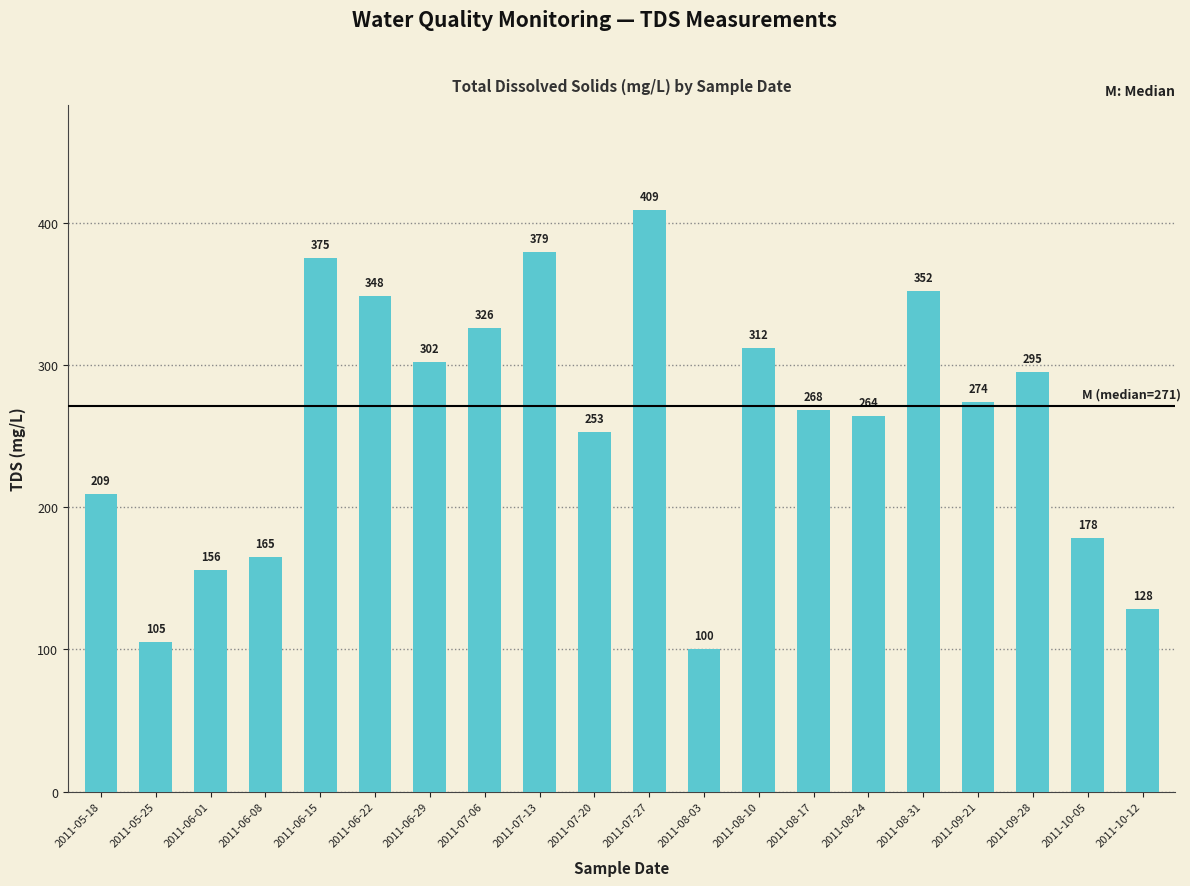

Reading left to right, list all the values displayed in this chart.

2011-05-18=209	2011-05-25=105	2011-06-01=156	2011-06-08=165	2011-06-15=375	2011-06-22=348	2011-06-29=302	2011-07-06=326	2011-07-13=379	2011-07-20=253	2011-07-27=409	2011-08-03=100	2011-08-10=312	2011-08-17=268	2011-08-24=264	2011-08-31=352	2011-09-21=274	2011-09-28=295	2011-10-05=178	2011-10-12=128